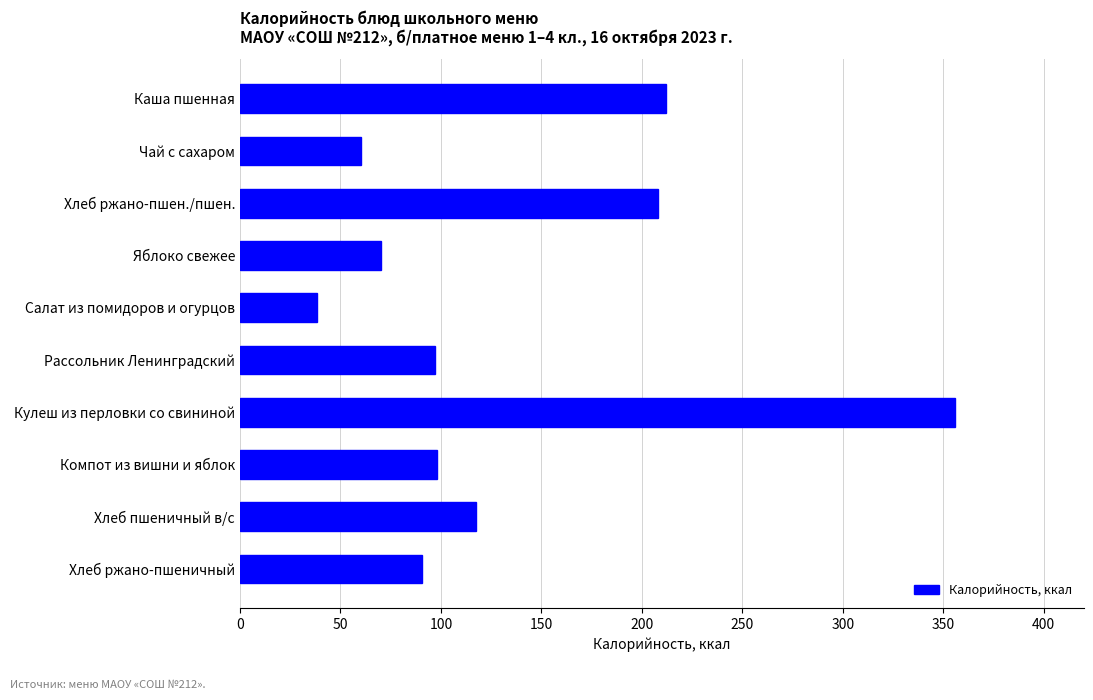

What is the sum of the values at Чай с сахаром and Компот из вишни и яблок?

158.0